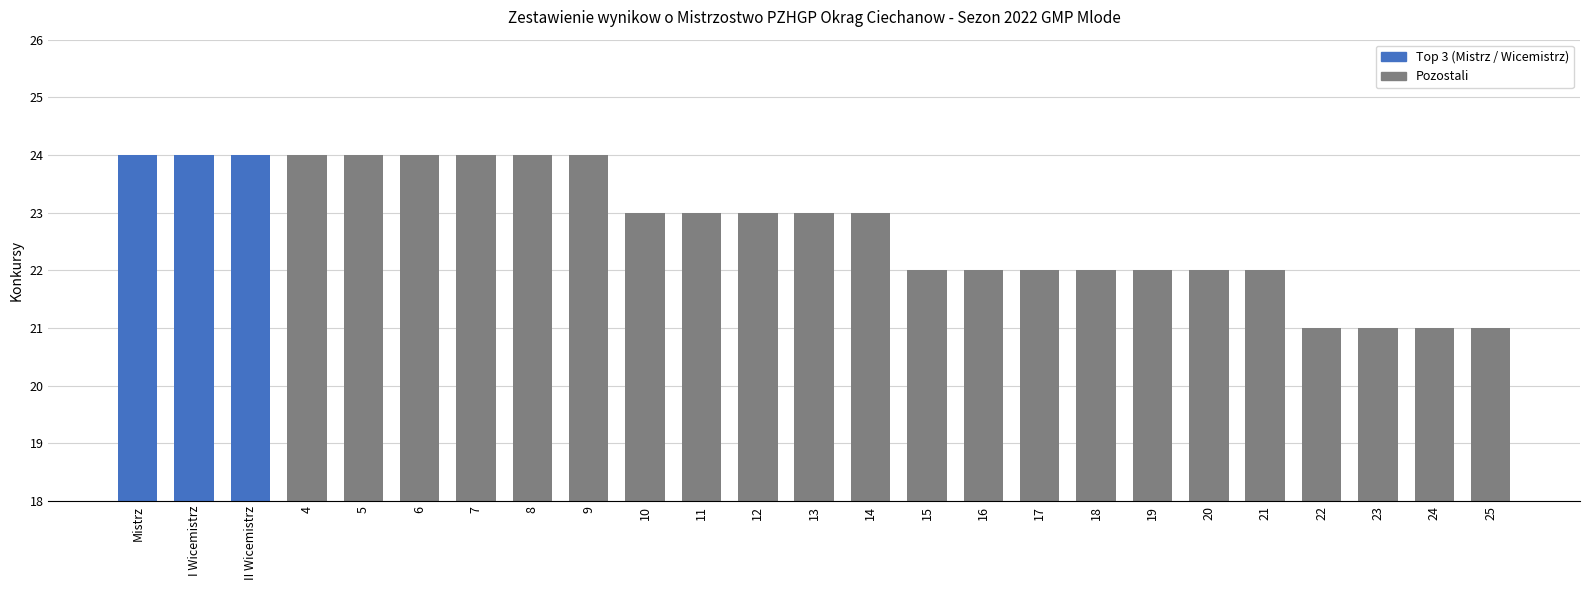

Count the values in the range 22 to 24.

21